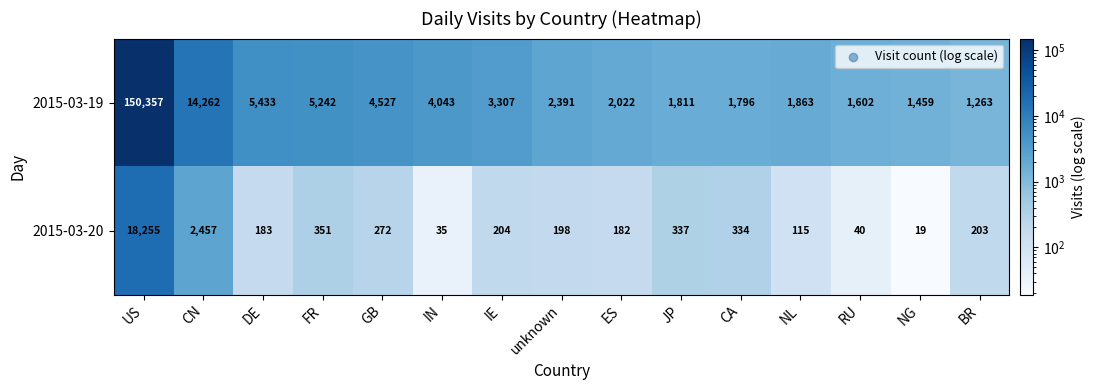

What is the sum of all 2015-03-19 values?

201378